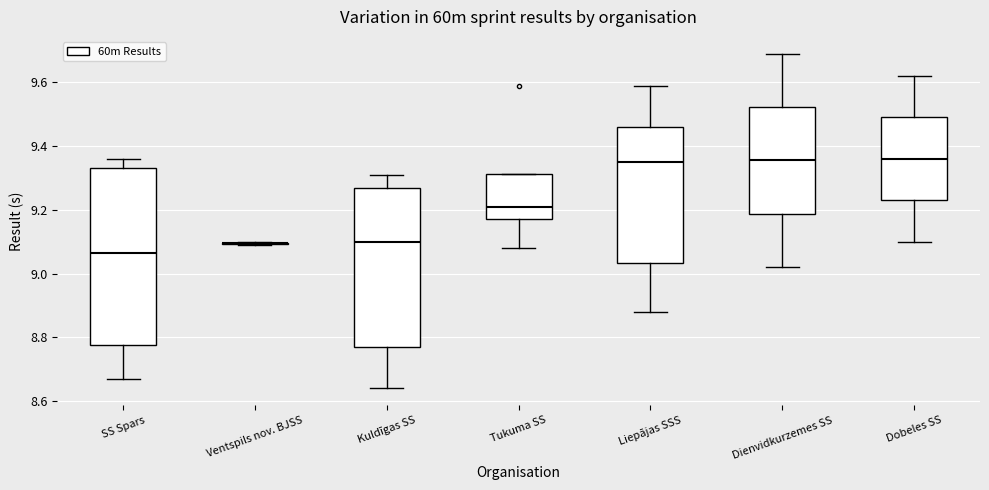

Reading left to right, read every box against the y-axis: the position of its median line, the range the box covers, and the ends of its whiskers. The values are not printed on the chart, so give them approximately, as read against the axis.

SS Spars: median 9.06, box 8.78 to 9.34, whiskers 8.68 to 9.36
Ventspils nov. BJSS: box collapsed to a line at 9.10, whiskers 9.10 to 9.10
Kuldīgas SS: median 9.10, box 8.78 to 9.28, whiskers 8.64 to 9.32
Tukuma SS: median 9.22, box 9.18 to 9.32, whiskers 9.08 to 9.32
Liepājas SSS: median 9.36, box 9.04 to 9.46, whiskers 8.88 to 9.60
Dienvidkurzemes SS: median 9.36, box 9.18 to 9.52, whiskers 9.02 to 9.70
Dobeles SS: median 9.36, box 9.24 to 9.50, whiskers 9.10 to 9.62